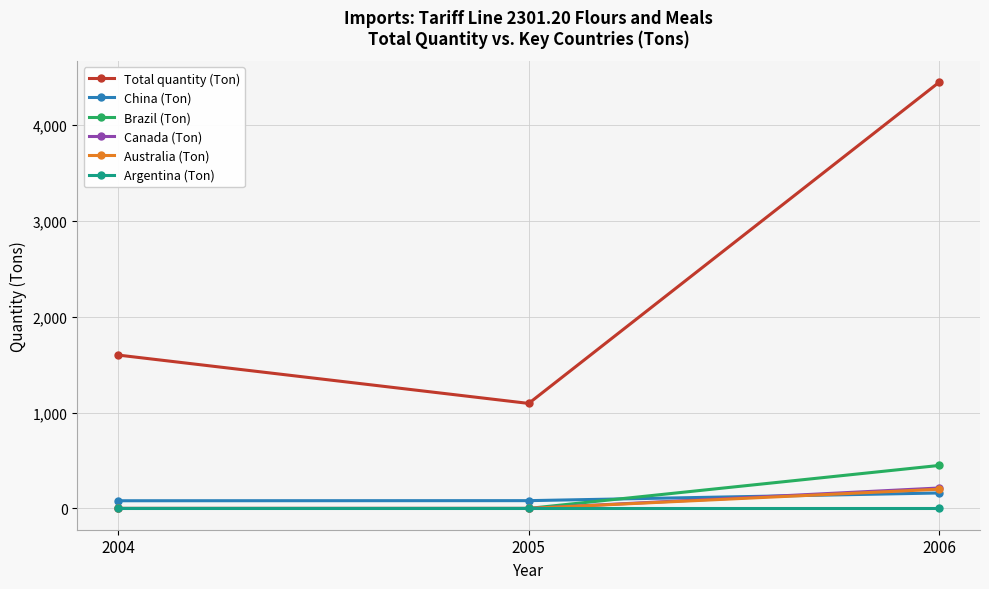

How many lines are shown in the chart?

6